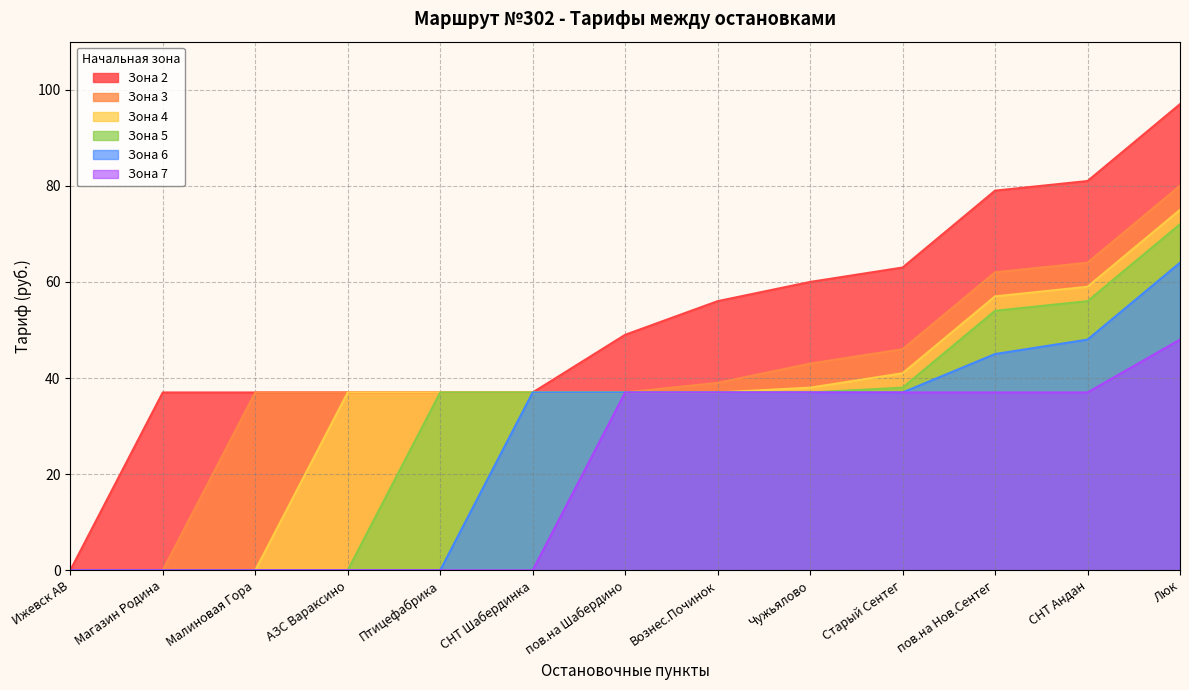

Which series has the widest spread of values?

Зона 2